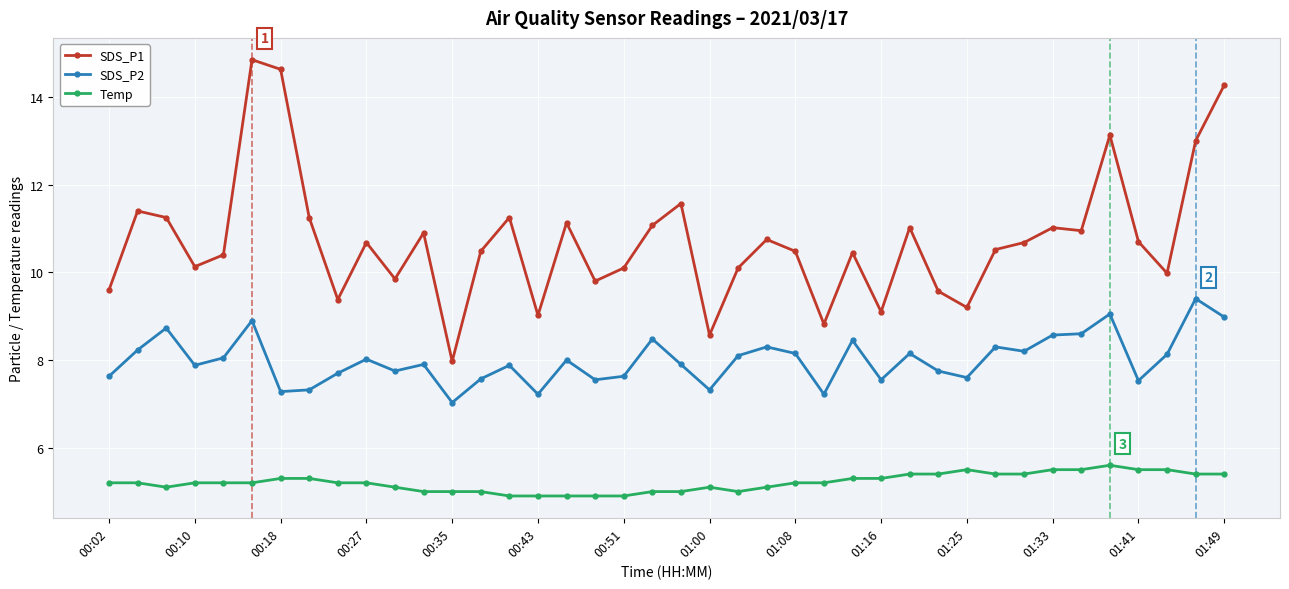

True or false: SDS_P1 and SDS_P2 cross at least once.

False